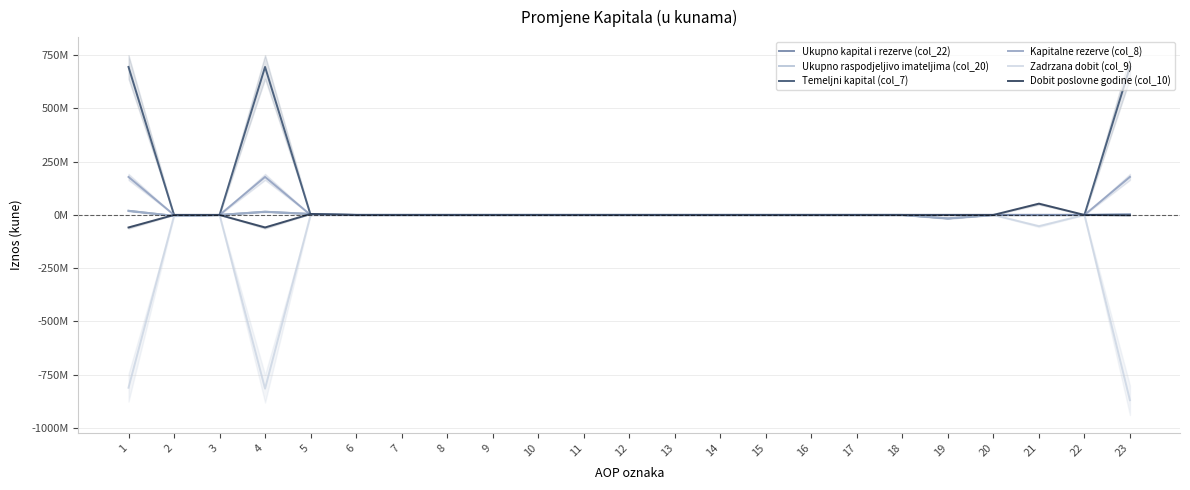

Reading left to right, what are all the values shown in this chart?

Ukupno kapital i rezerve (col_22): 19395863	-4336644	0	15059219	4567161	0	0	0	0	0	0	0	0	0	0	0	0	0	-16451632	0	0	0	3174748
Ukupno raspodjeljivo imateljima (col_20): 19395863	-4336644	0	15059219	4567161	0	0	0	0	0	0	0	0	0	0	0	0	0	-16451632	0	0	0	3174748
Temeljni kapital (col_7): 694432640	0	0	694432640	0	0	0	0	0	0	0	0	0	0	0	0	0	0	0	0	0	0	694432640
Kapitalne rezerve (col_8): 178234433	0	0	178234433	0	0	0	0	0	0	0	0	0	0	0	0	0	0	0	0	0	0	178234433
Zadrzana dobit (col_9): -810835092	-4336644	0	-815171736	0	0	0	0	0	0	0	0	0	0	0	0	0	0	0	0	-52854777	0	-869474256
Dobit poslovne godine (col_10): -58887750	0	0	-58887750	4567161	0	0	0	0	0	0	0	0	0	0	0	0	0	0	0	52854777	0	-1465812